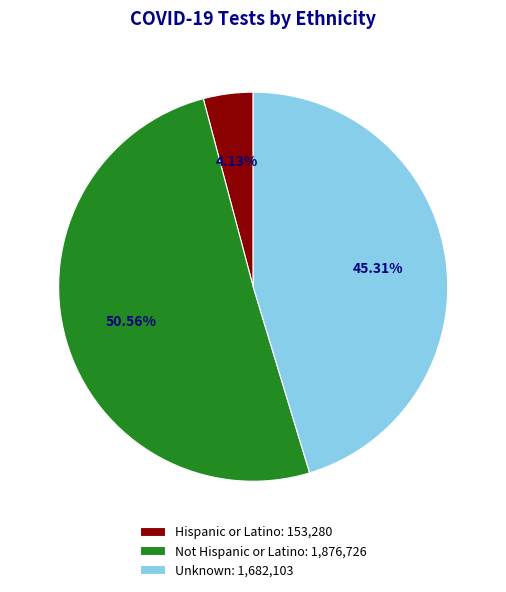

To the nearest percent, what is the combined percentage of Hispanic or Latino and Unknown?

49%